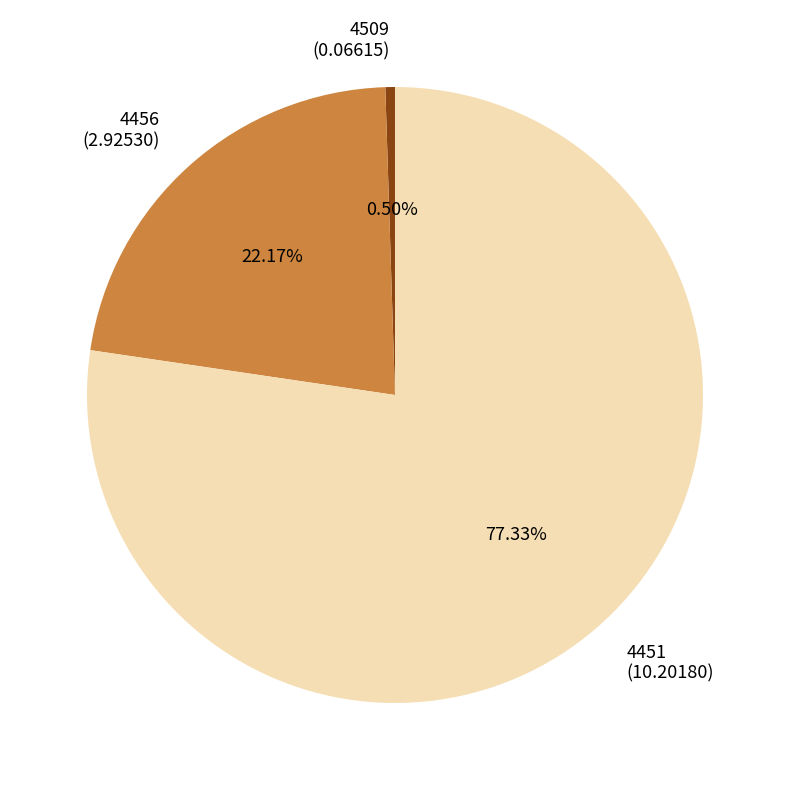

Which slice represents more than half of the pie?

4451